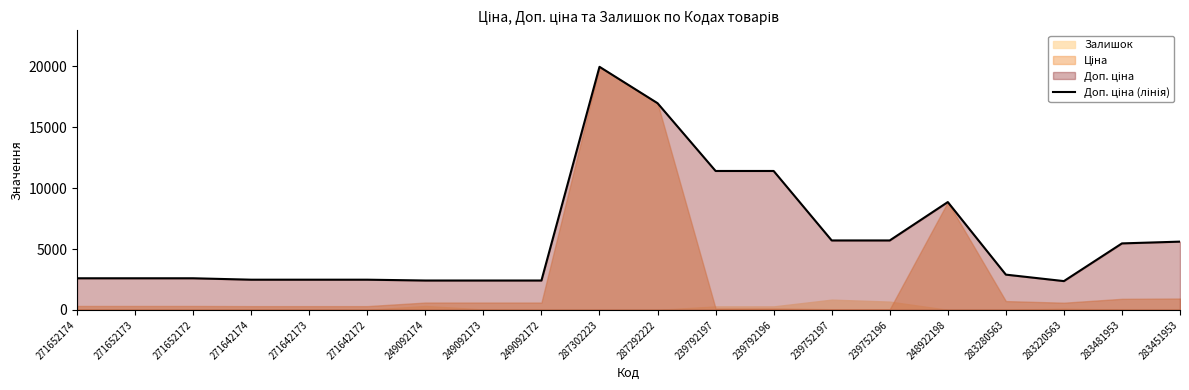

Reading left to right, list all the values displayed in this chart.

2598.3	2598.3	2598.3	2482.4	2482.4	2482.4	2414.8	2414.8	2414.8	19964.2	16976.3	11410.0	11410.0	5705.0	5705.0	8856.7	2897.8	2366.5	5462.3	5607.2